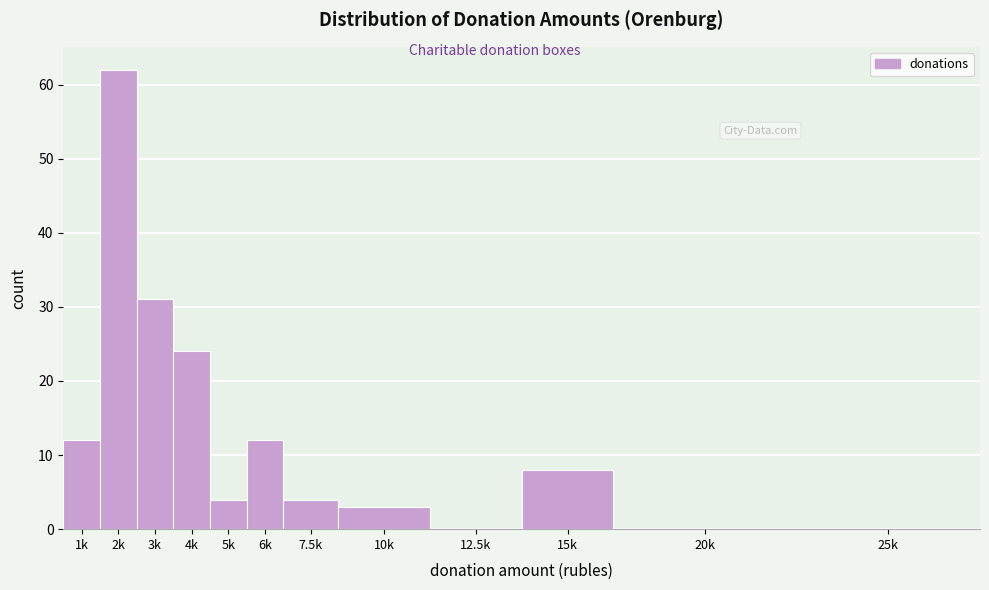

Reading left to right, what are all the values shown in this chart?

1k=12	2k=62	3k=31	4k=24	5k=4	6k=12	7.5k=4	10k=3	12.5k=0	15k=8	20k=0	25k=0